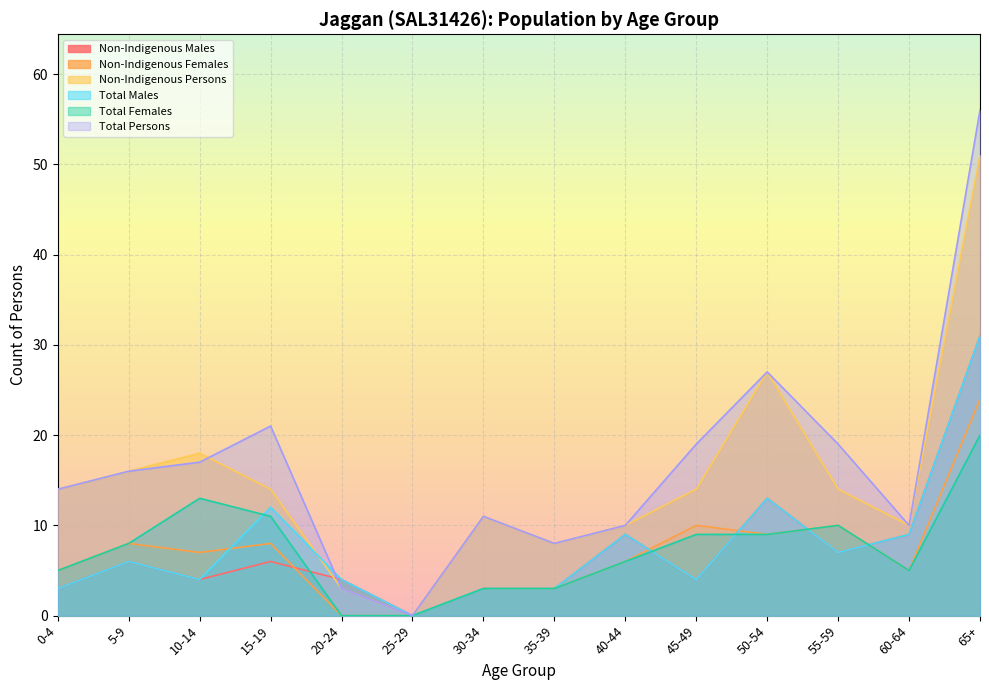

What is the highest value of the Non-Indigenous Females series?

24